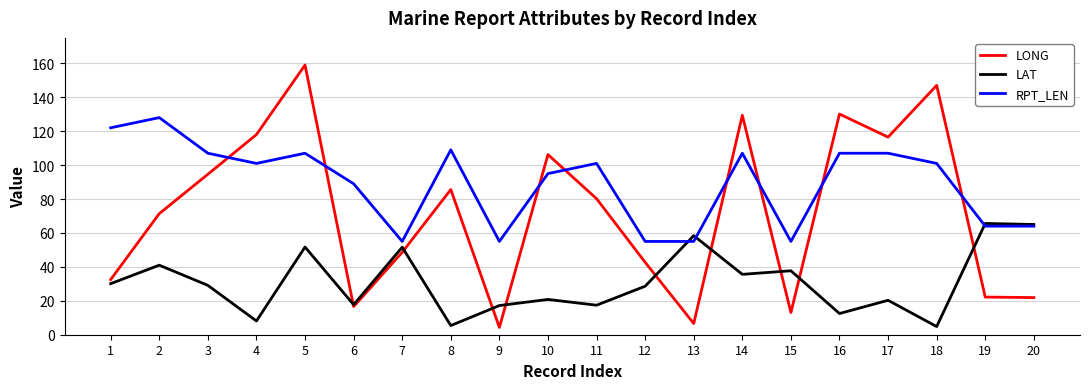

Is this an area chart (filled region under the line)?

No